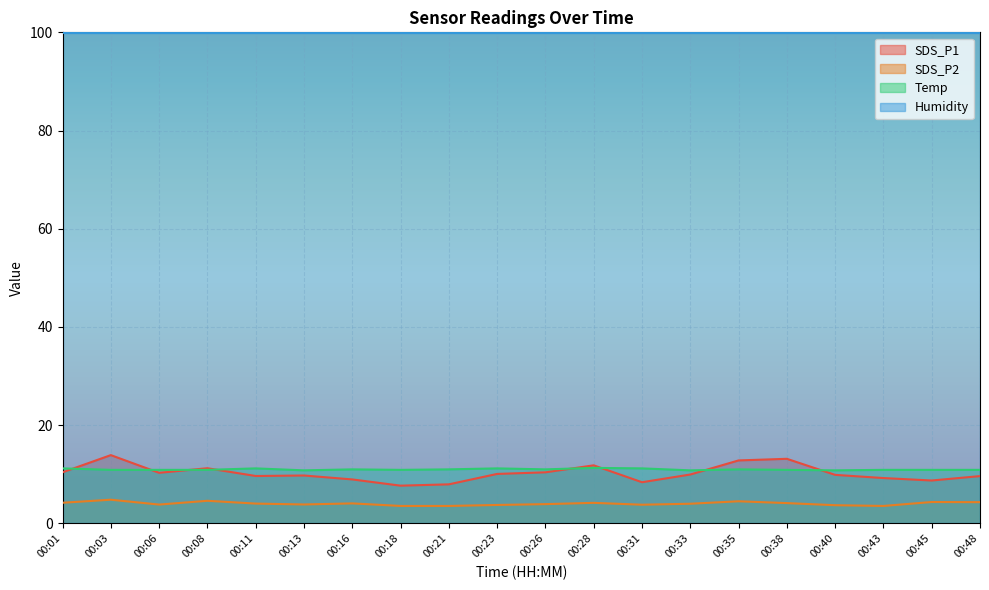

The value of Humidity at 00:03 is 64.7. True or false?

False